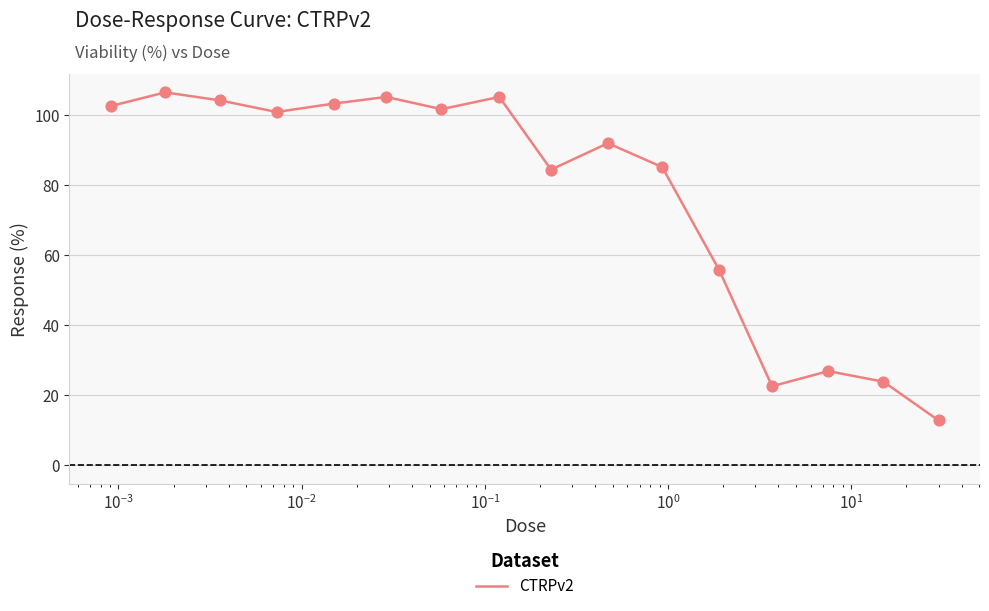

What is the maximum value shown in the chart?

106.5